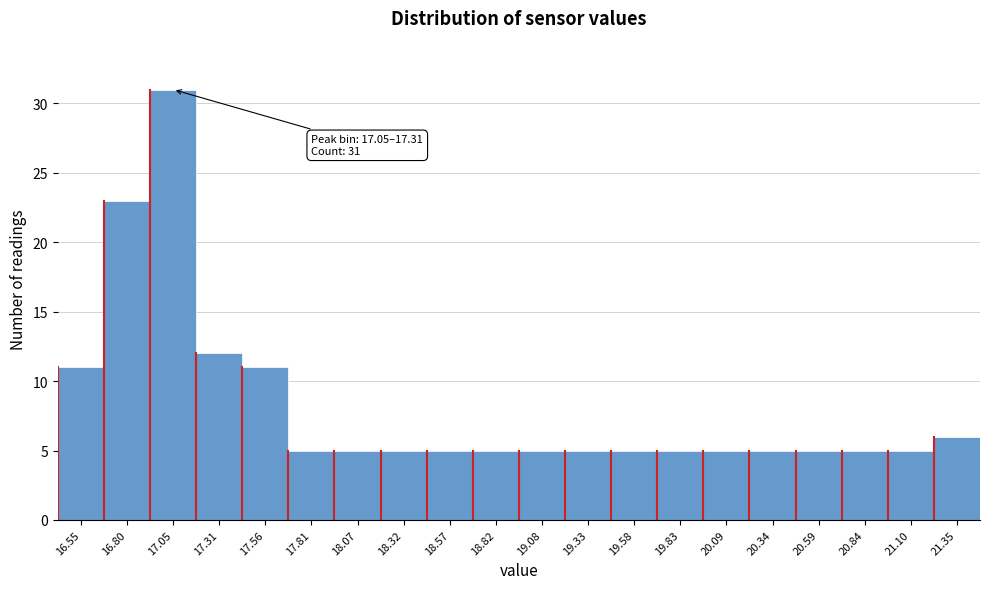

Reading left to right, what are all the values shown in this chart?

16.55=11	16.80=23	17.05=31	17.31=12	17.56=11	17.81=5	18.07=5	18.32=5	18.57=5	18.82=5	19.08=5	19.33=5	19.58=5	19.83=5	20.09=5	20.34=5	20.59=5	20.84=5	21.10=5	21.35=6